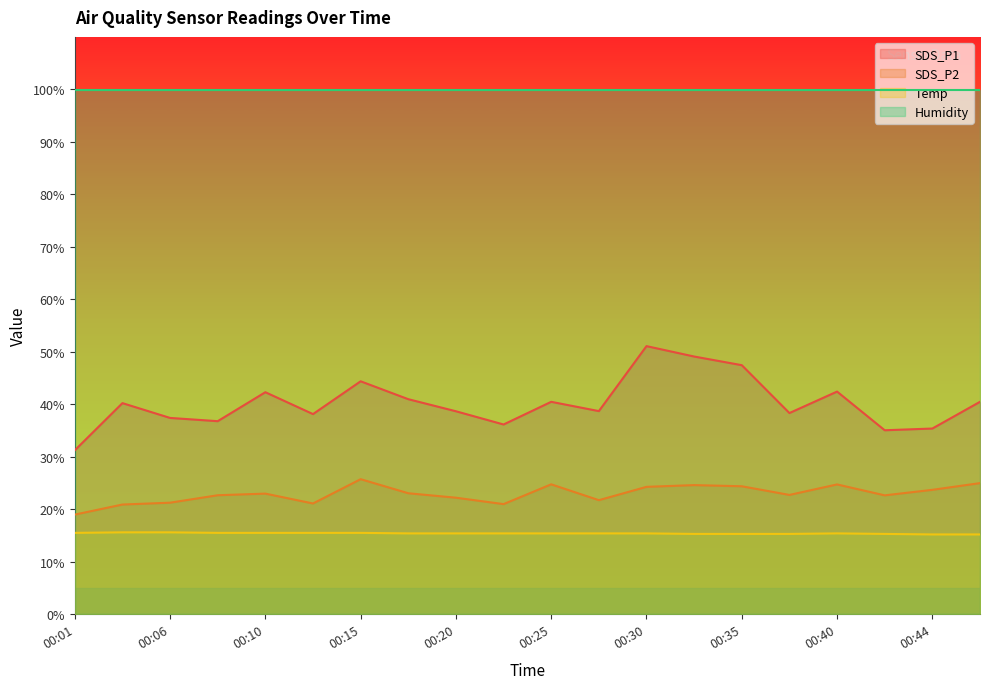

Which series has the largest range (max minus min)?

SDS_P1